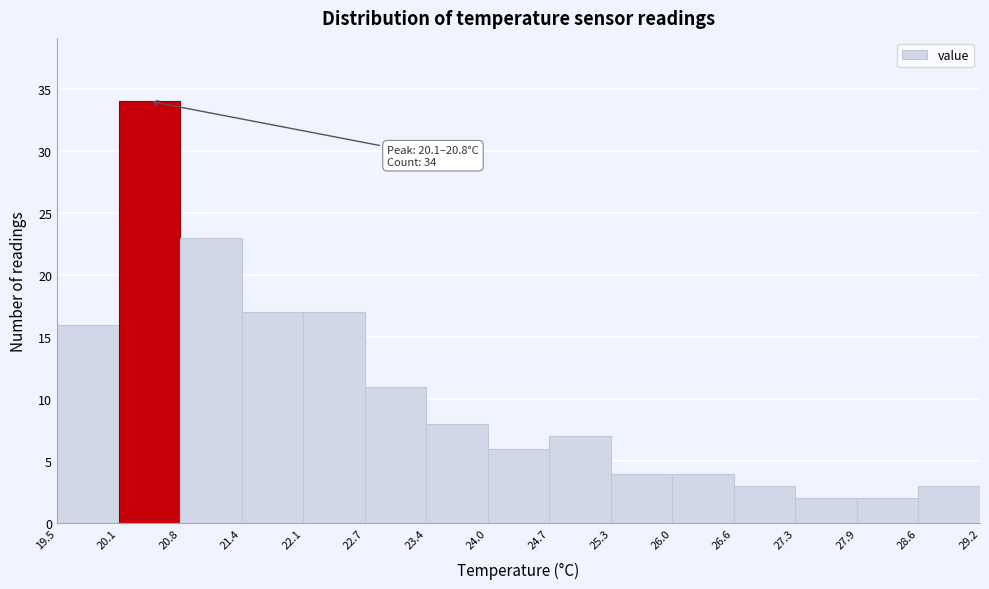

Which range on the x-axis has the tallest bar?

20.1 to 20.8